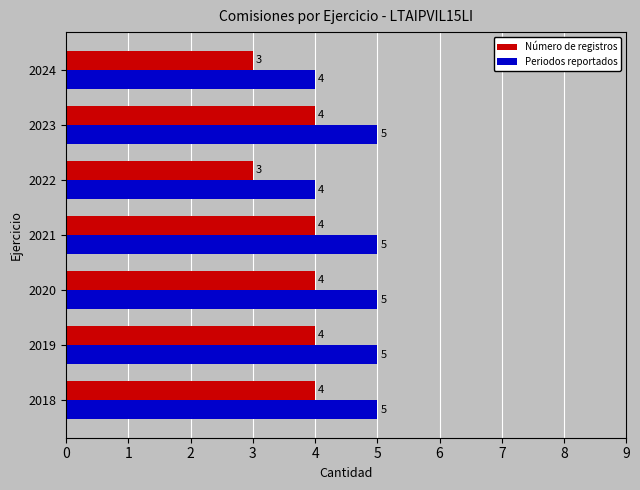

How many Periodos reportados values are between 4 and 5?

7